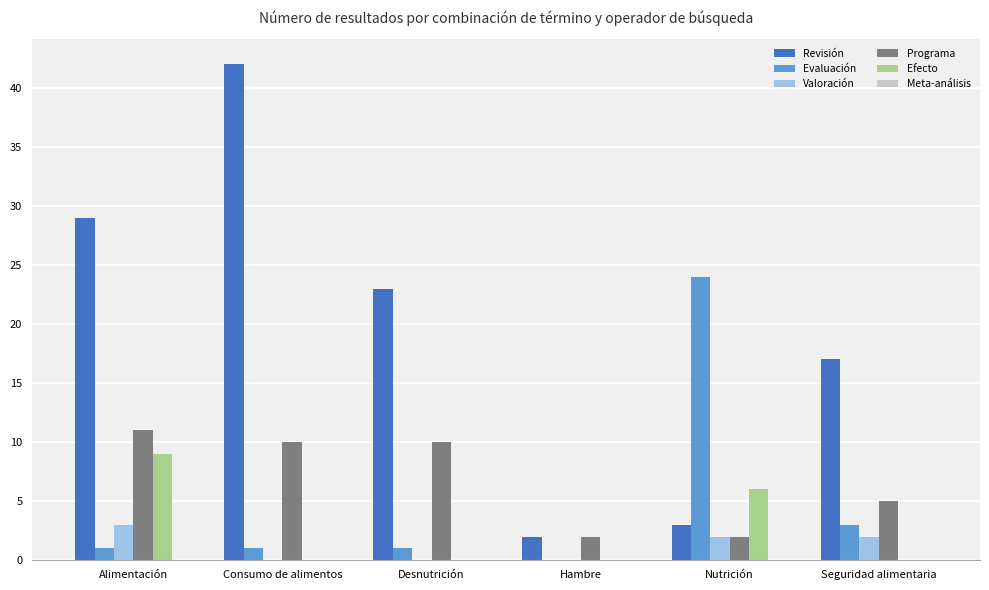

How many groups of bars are there?

6